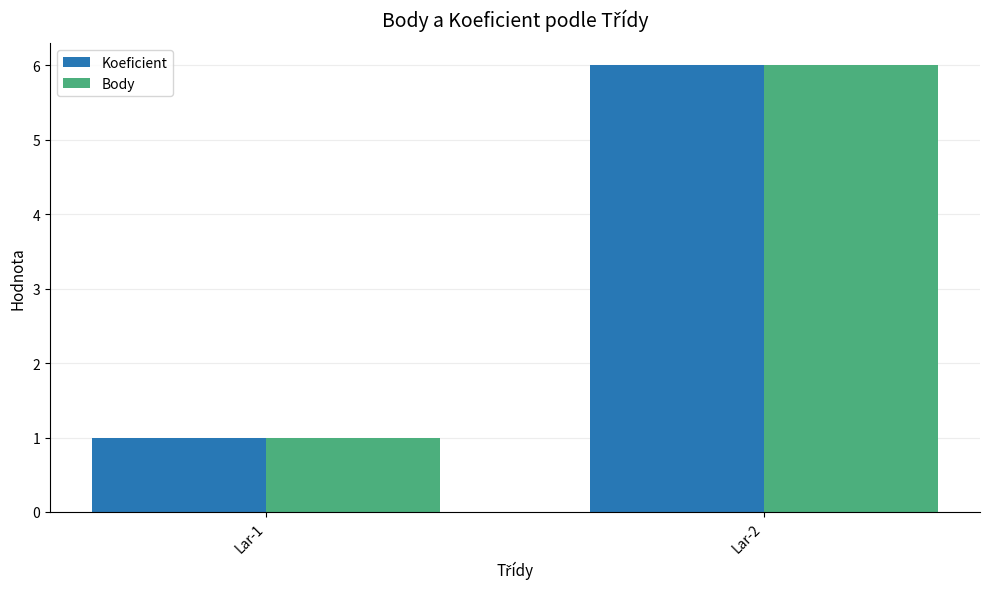

What are all the series names shown in the legend?

Koeficient, Body